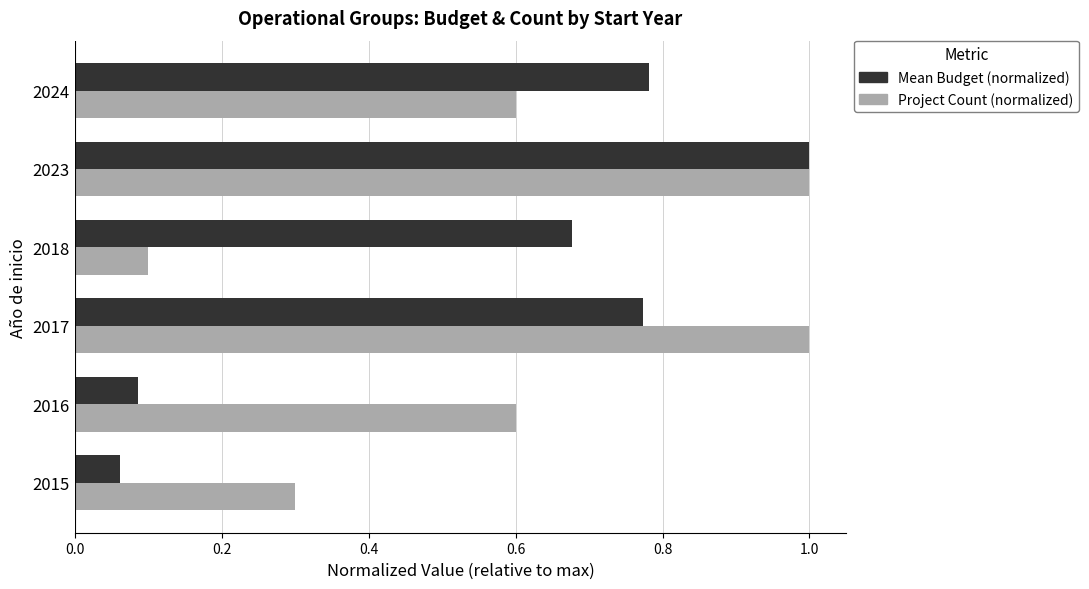

Count the number of categories in the chart.

6